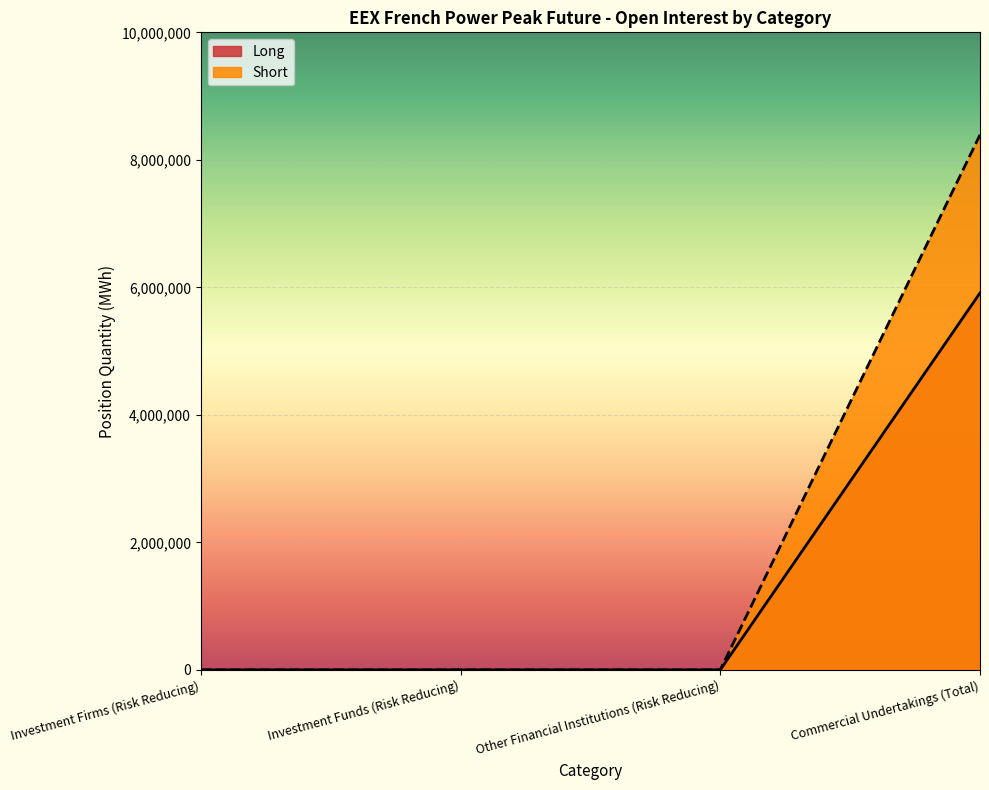

How many Long values are between 0 and 5911812?

4